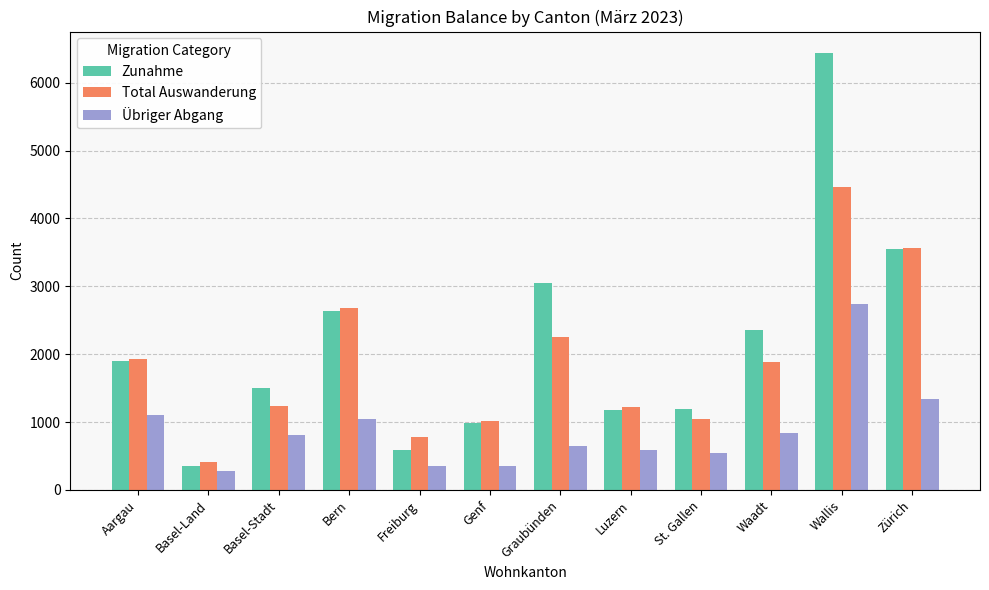

At Waadt, list the series in order from smallest to largest.

Übriger Abgang, Total Auswanderung, Zunahme